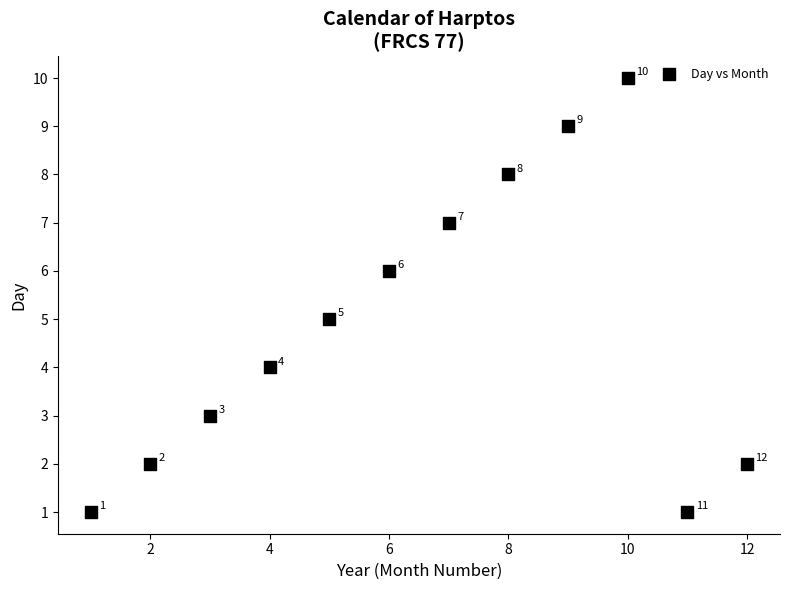

What is the average Y value?

5